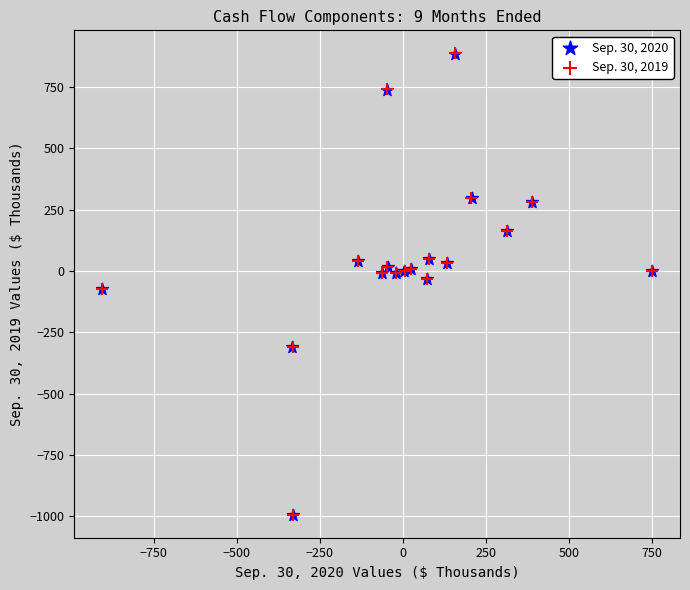

Which series has the widest spread of Y values?

Sep. 30, 2019